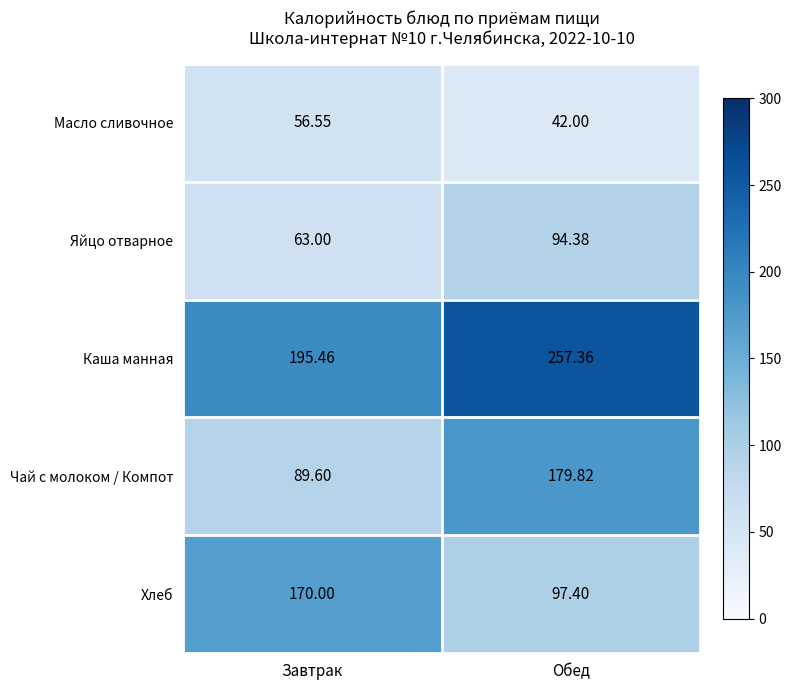

Which series has the widest spread of values?

Чай с молоком / Компот